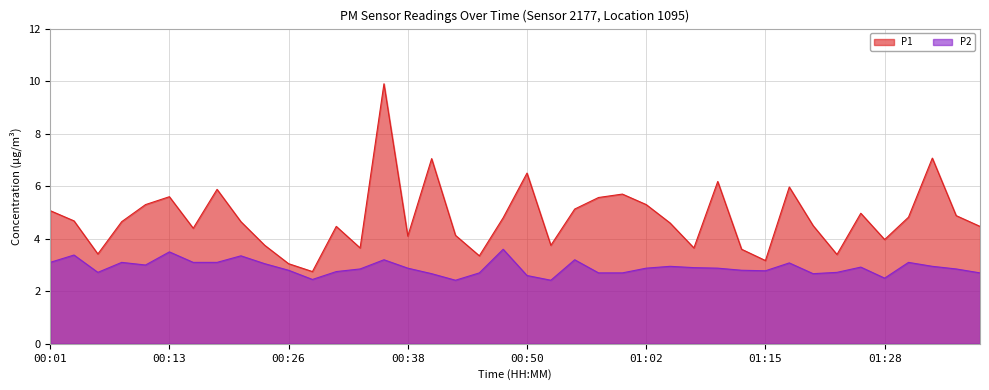

How many interior local peaks does the P1 series have?

11